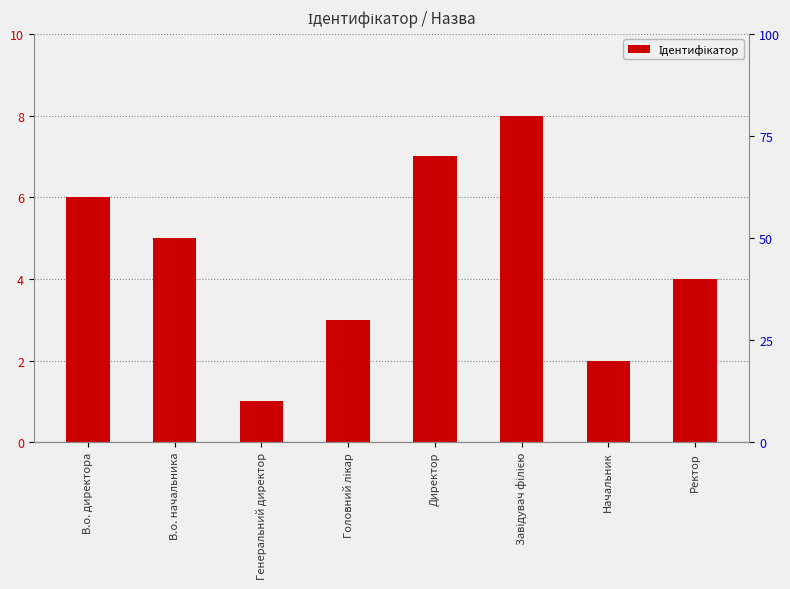

How many series are shown in this chart?

1